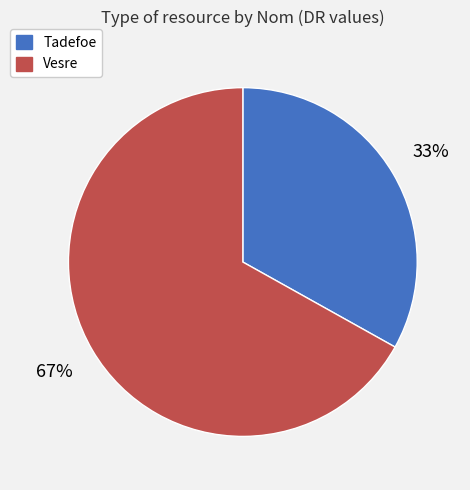

Between Vesre and Tadefoe, which is larger?

Vesre